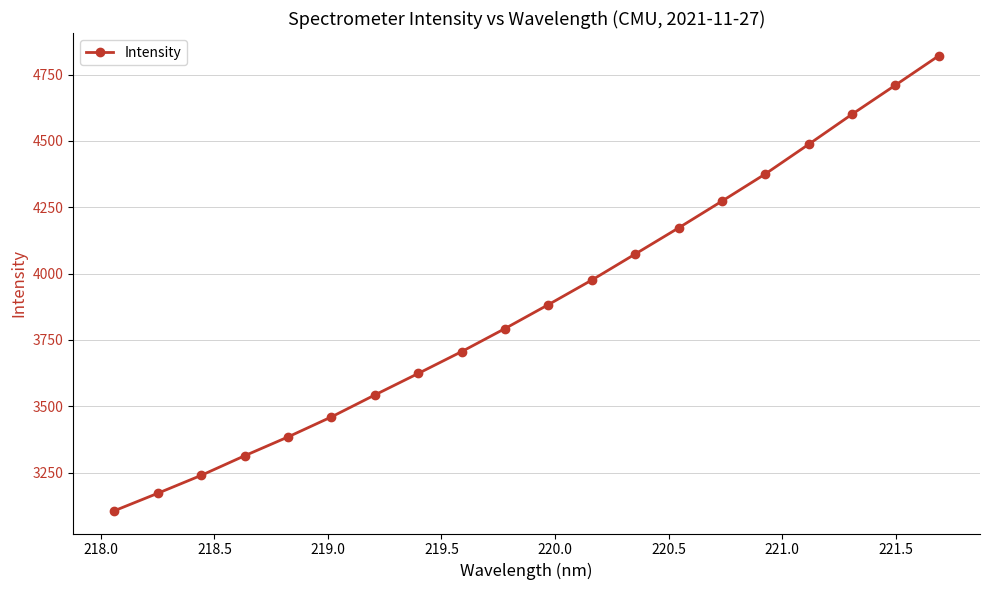

Reading left to right, what are all the values shown in this chart?

3106.1	3172.0	3239.5	3313.4	3384.4	3459.9	3542.5	3623.7	3705.9	3792.8	3883.1	3975.5	4073.6	4172.1	4273.0	4375.5	4487.2	4600.4	4710.2	4820.8